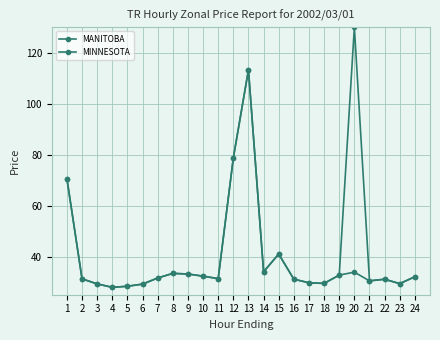

Which category has the highest value in the MINNESOTA series?

20